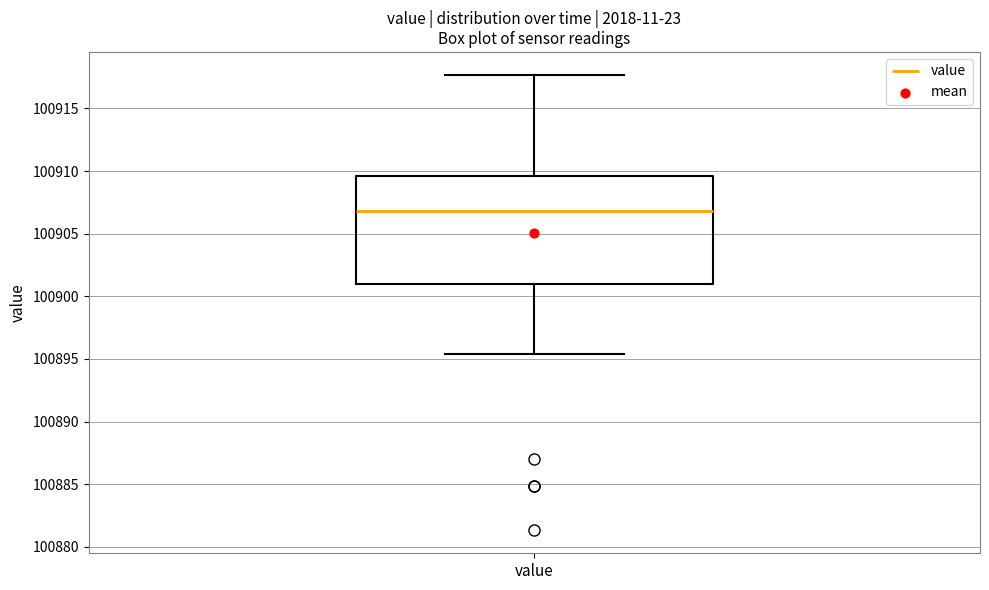

Transcribe this box plot: give where the median line is, the range the box spans, and where the two whiskers end, as read against the y-axis. The values are not printed on the chart, so give them approximately, as read against the axis.

median 100907.0, box 100901.0 to 100909.5, whiskers 100895.5 to 100917.5